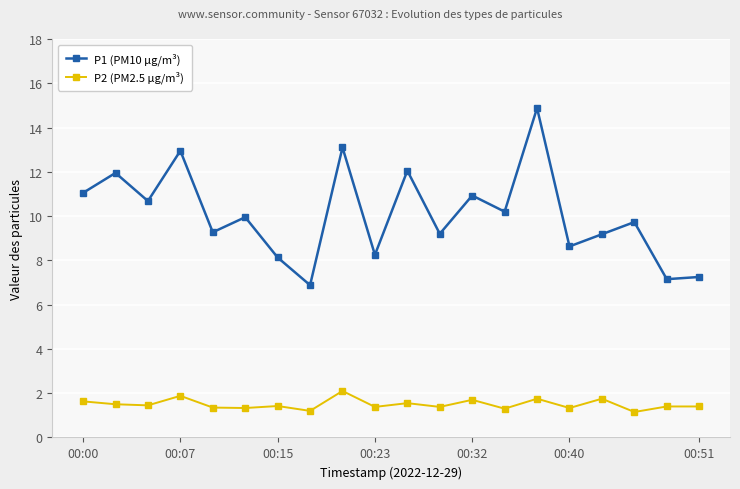

True or false: P1 (PM10 µg/m³) has more than 0 points higher than both neighbors.

True